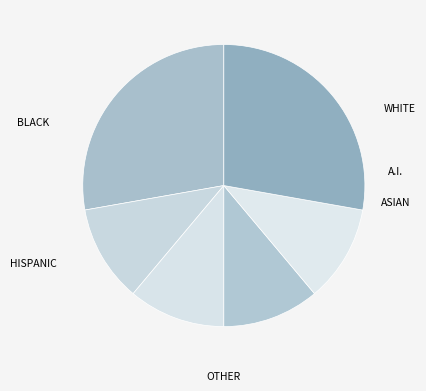

Count the number of slices in the pie.

6